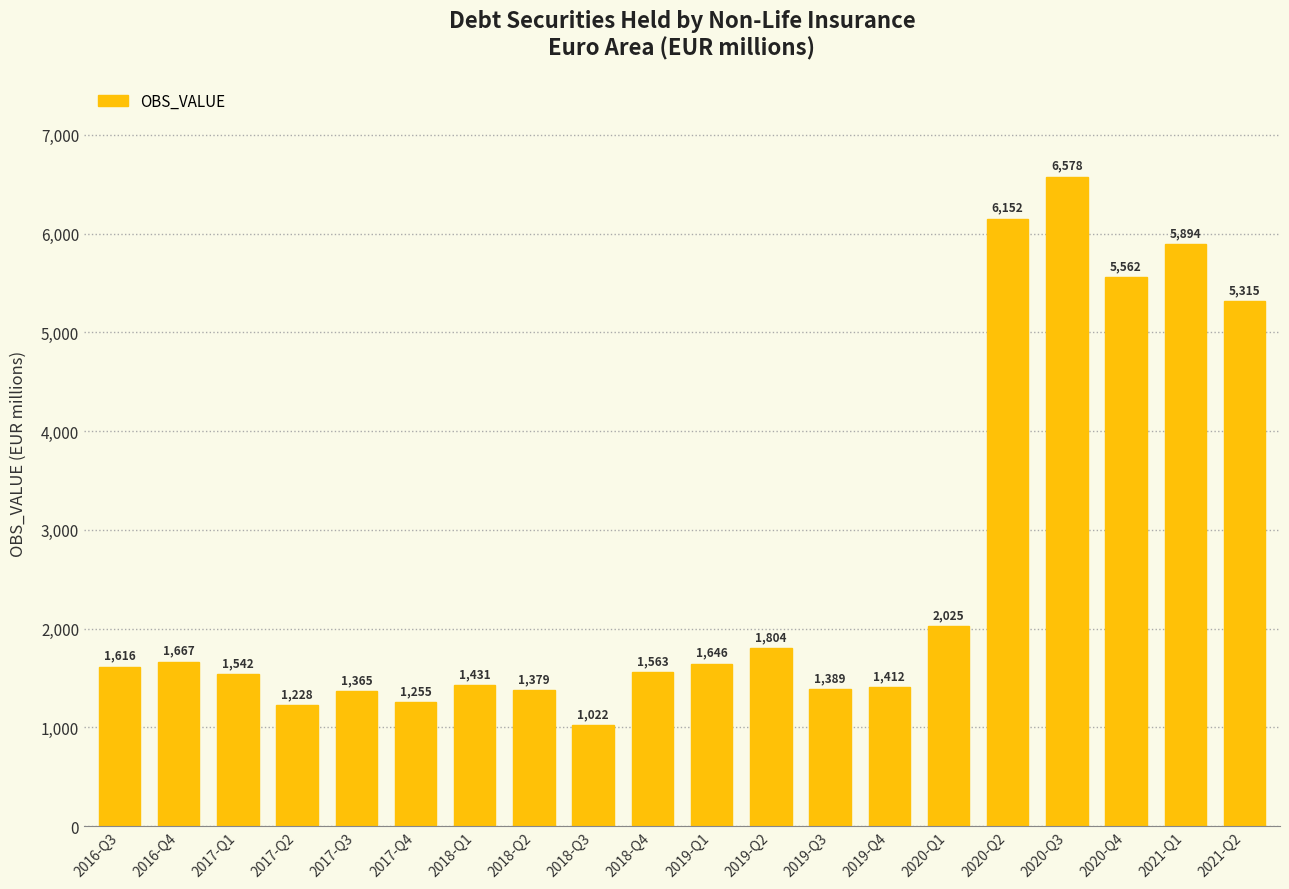

What is the smallest value displayed?

1021.6